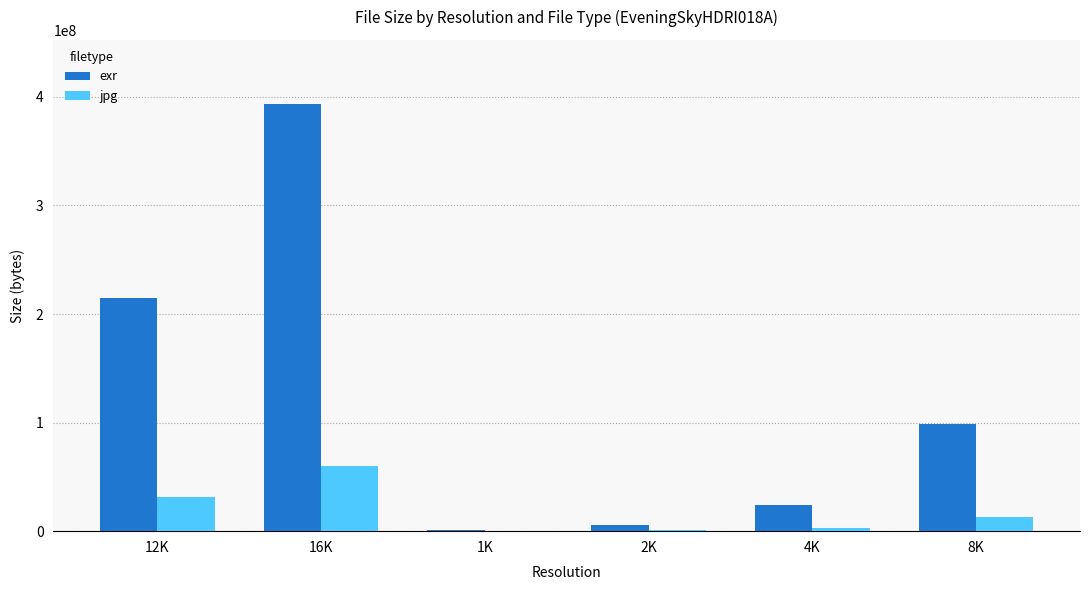

What is the greatest value displayed?

393472868